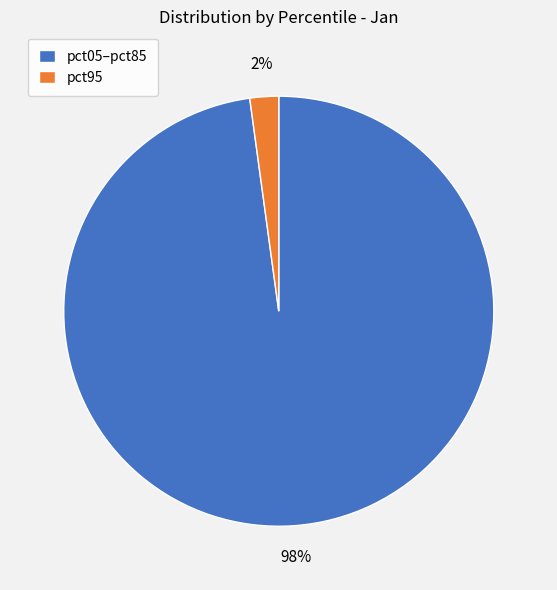

Count the number of slices in the pie.

2